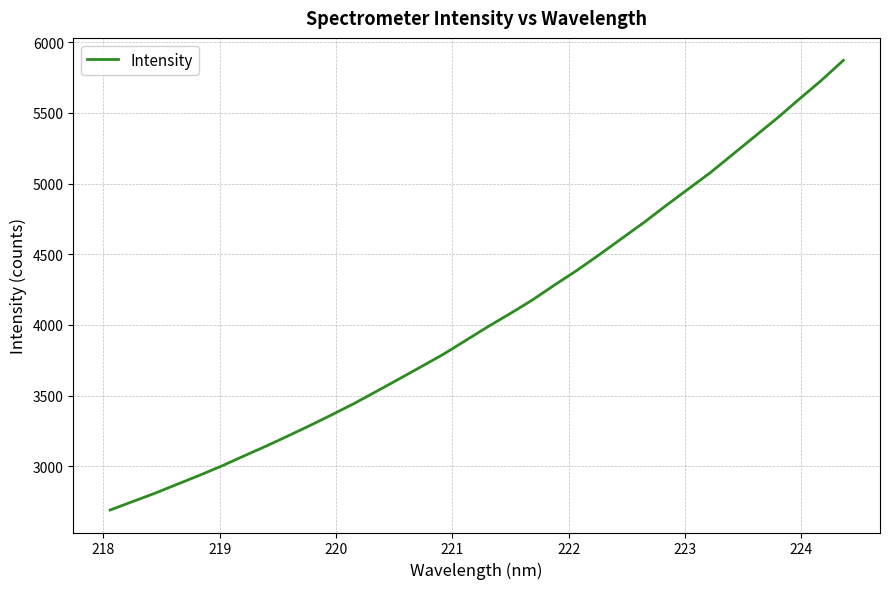

What is the difference between the maximum and minimum values?

3181.4